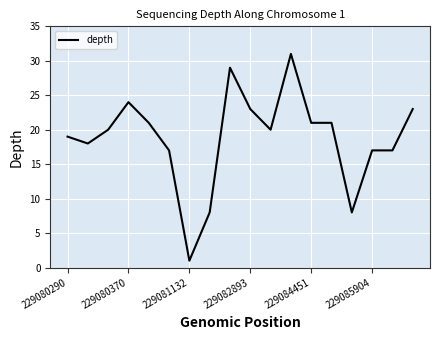

What is the greatest value displayed?

31